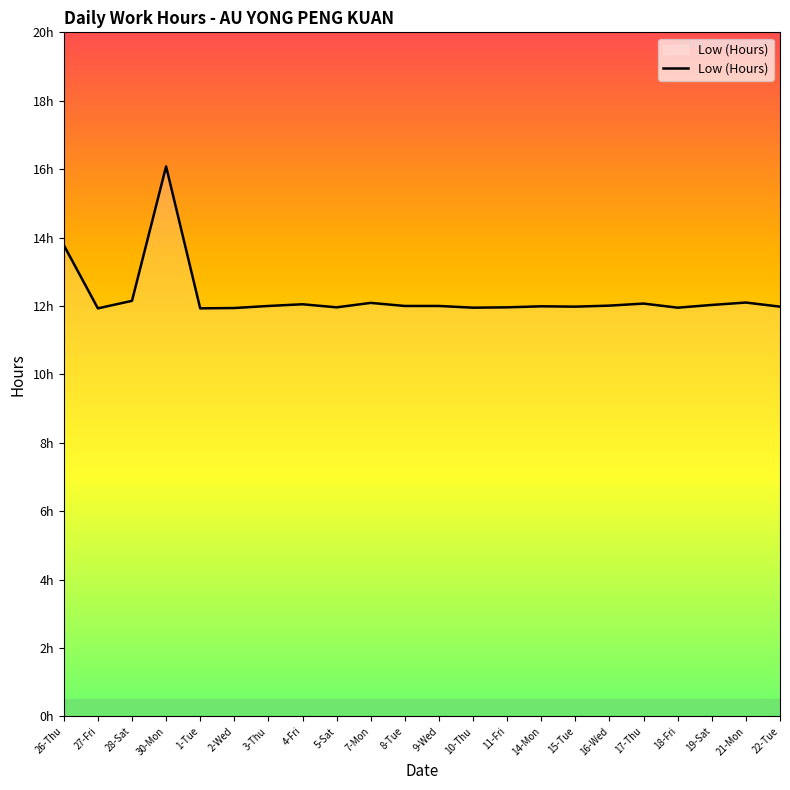

What is the change in value from 27-Fri to 21-Mon?

+0.2